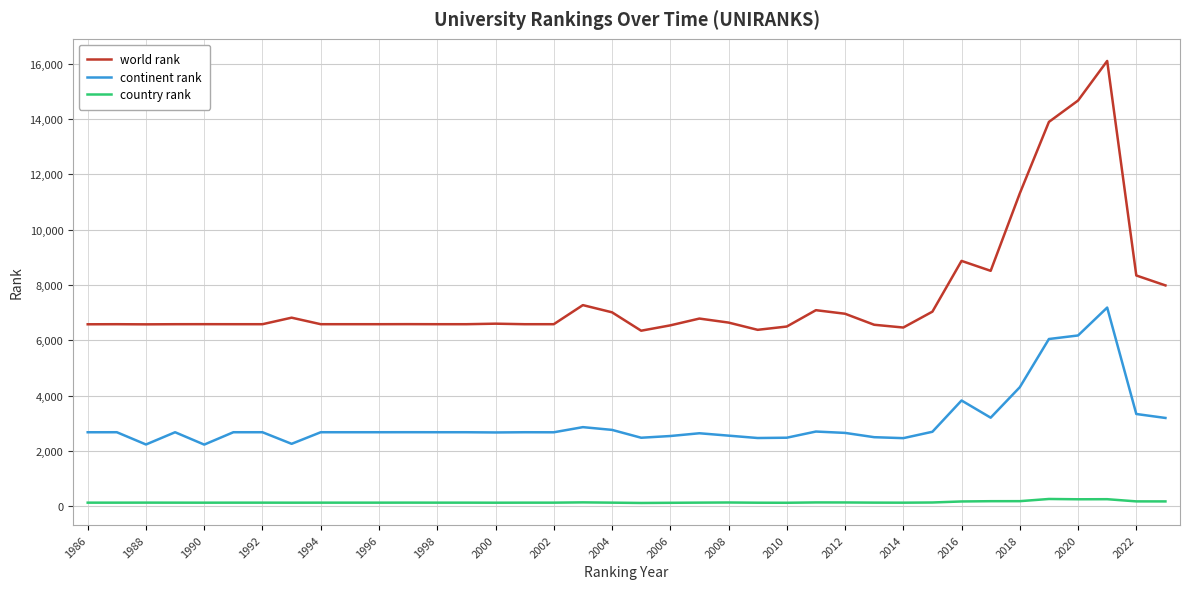

Which series has the largest total across all categories?

world rank